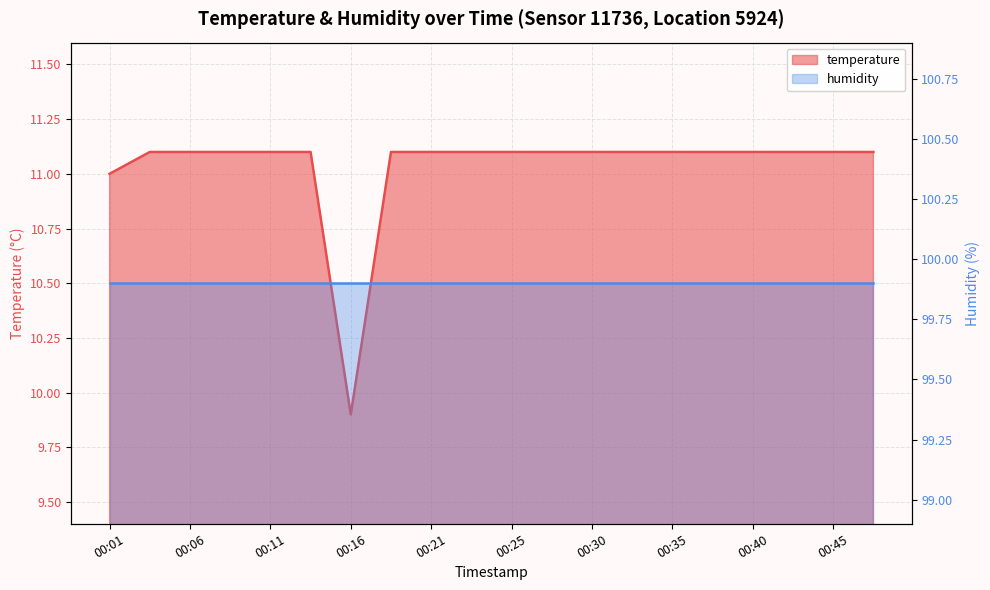

Which category has the highest value across all series?

00:04